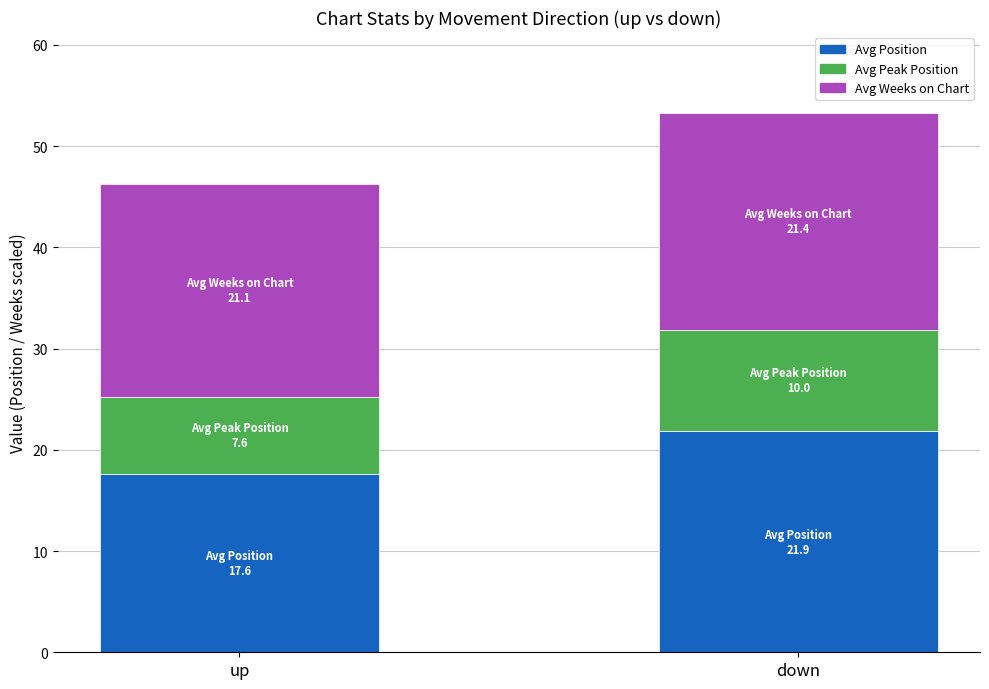

What is the difference between the maximum and minimum values in the Avg Position series?

4.3